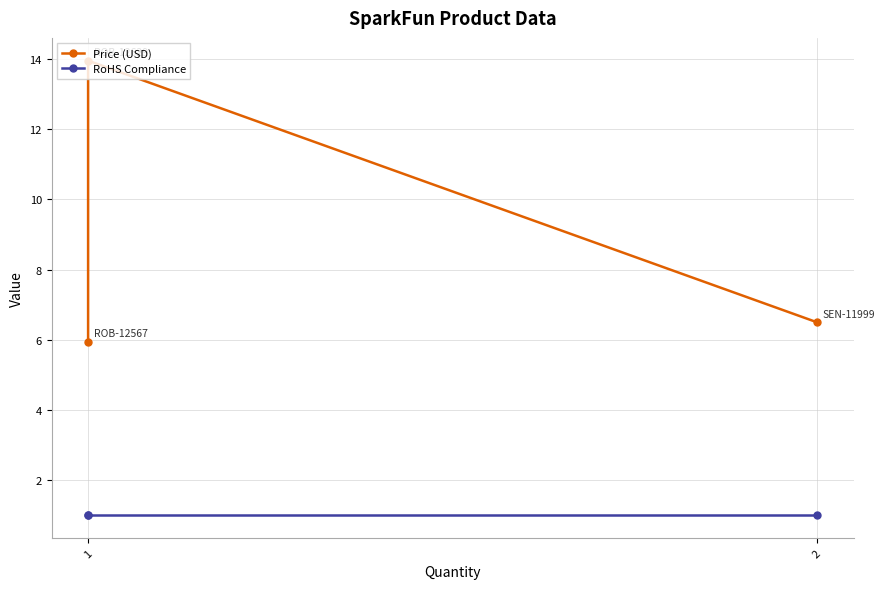

What is the average value of the RoHS Compliance series?

1.0